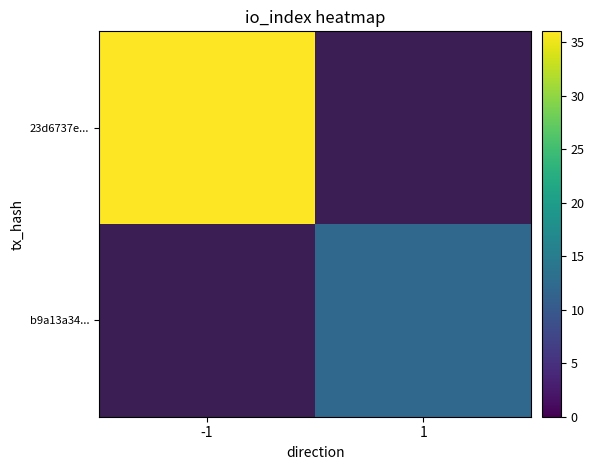

What value does the b9a13a34... series have at 1?

12.0